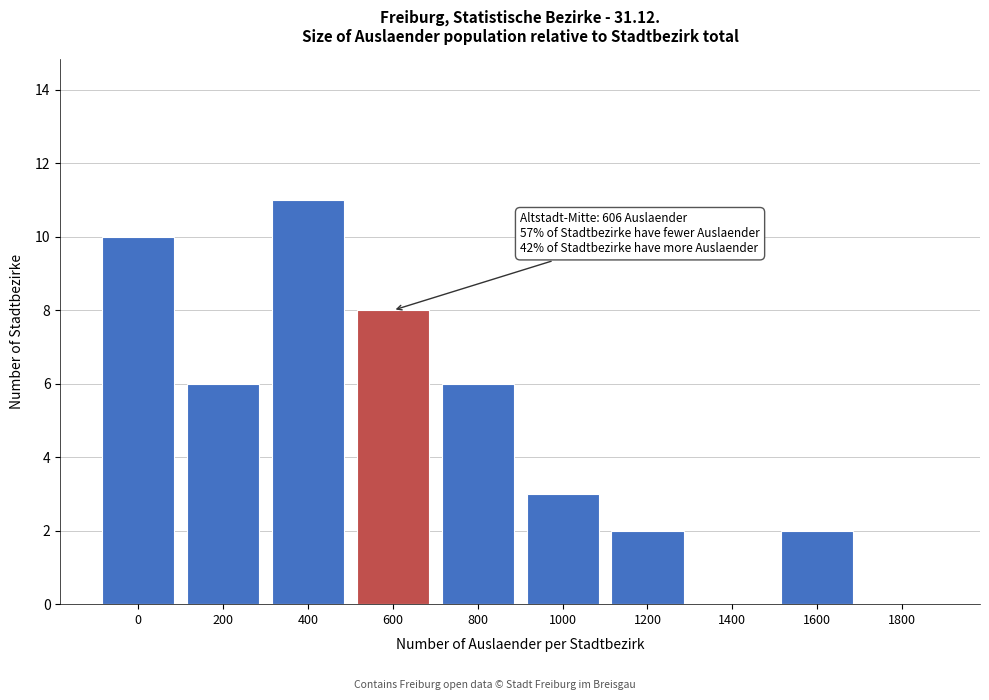

Reading left to right, extract all data points from this chart.

0=10	200=6	400=11	600=8	800=6	1000=3	1200=2	1400=0	1600=2	1800=0